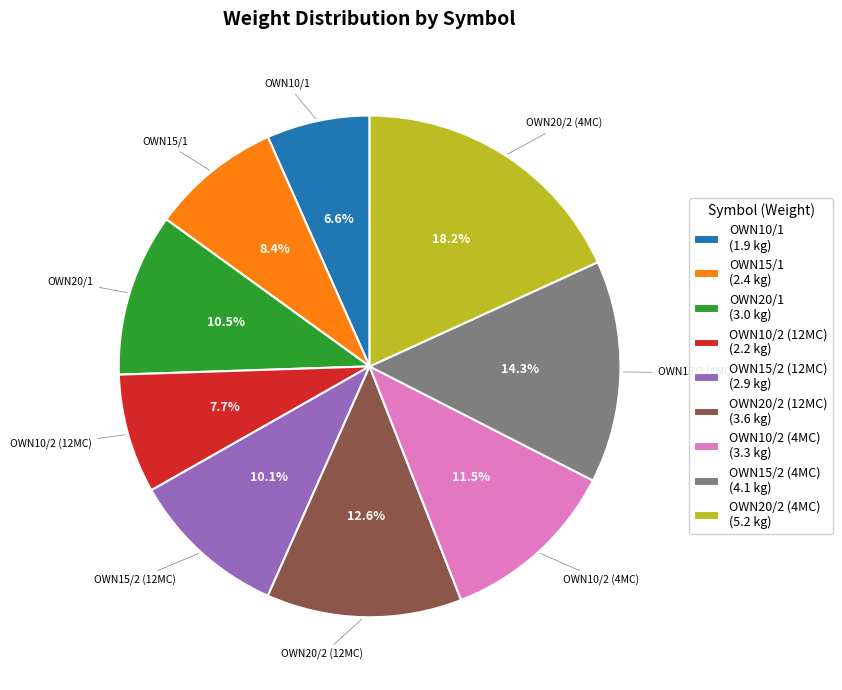

Do OWN20/2 (12MC) (3.6 kg) and OWN10/1 (1.9 kg) together represent more than half of the pie?

No